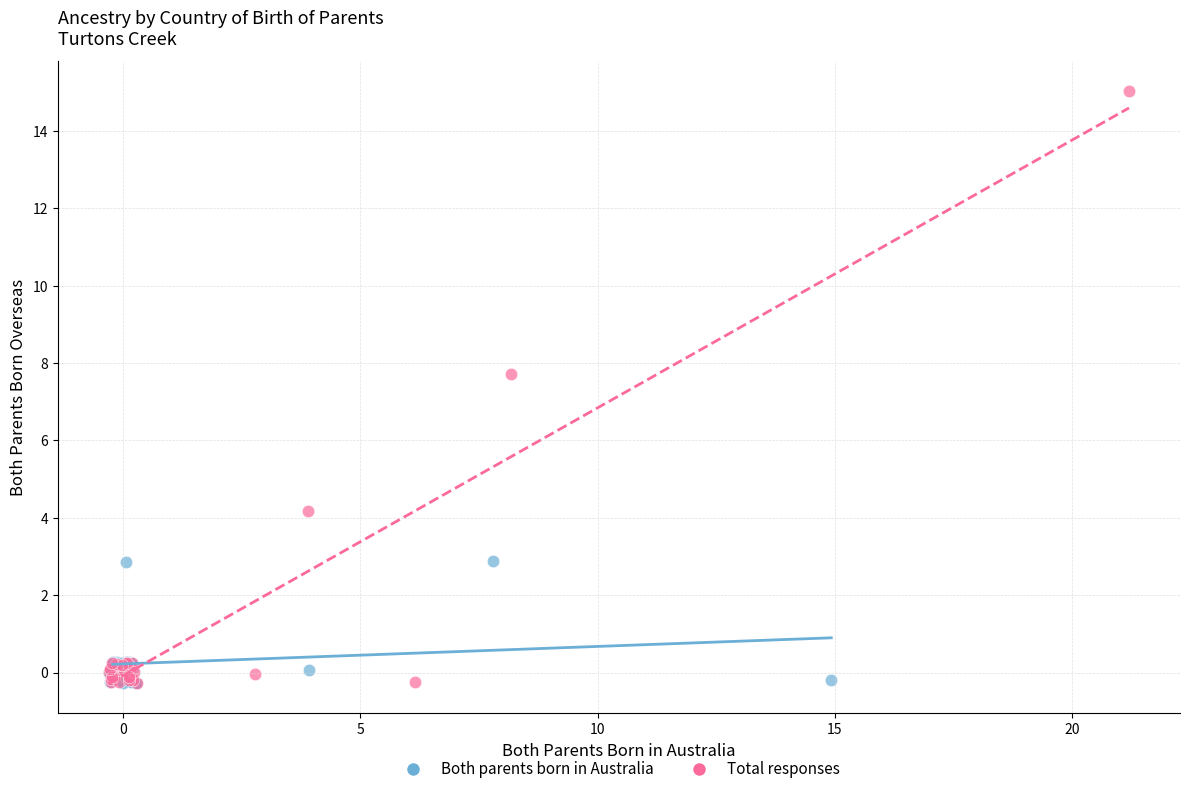

Which series reaches the maximum Y coordinate?

Total responses